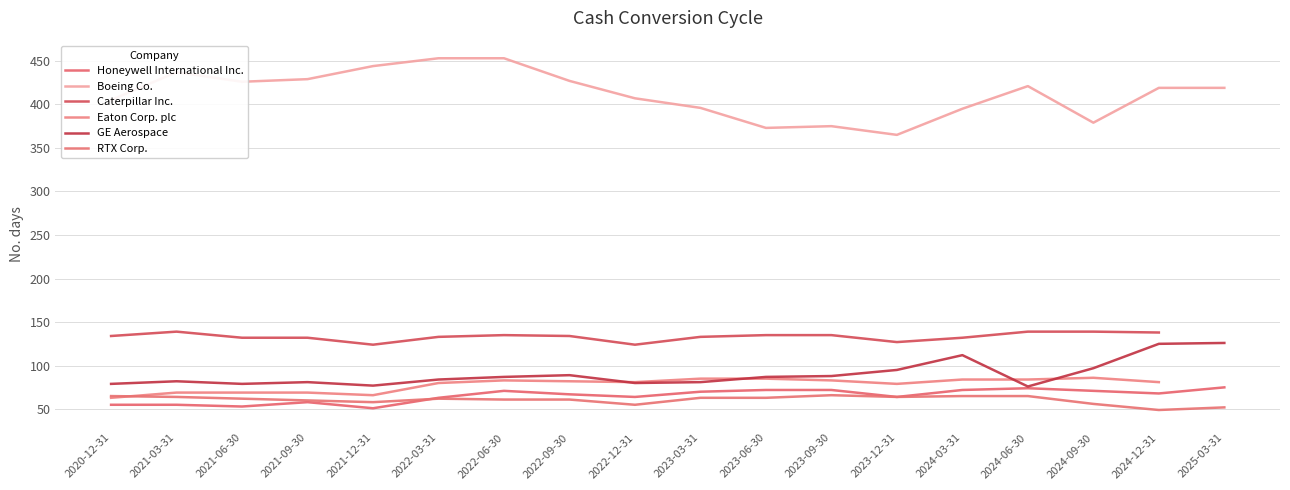

Rank the series by their maximum value, from highest to lowest.

Boeing Co., Caterpillar Inc., GE Aerospace, Eaton Corp. plc, Honeywell International Inc., RTX Corp.